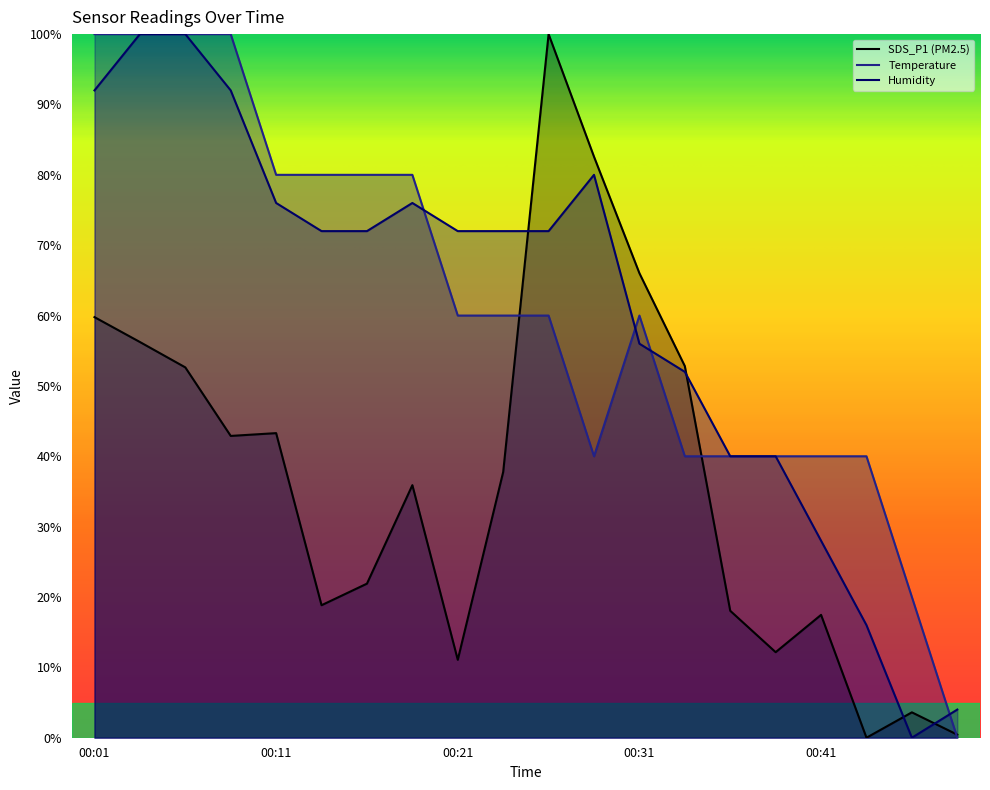

How many data points in Temp are above 59?

12